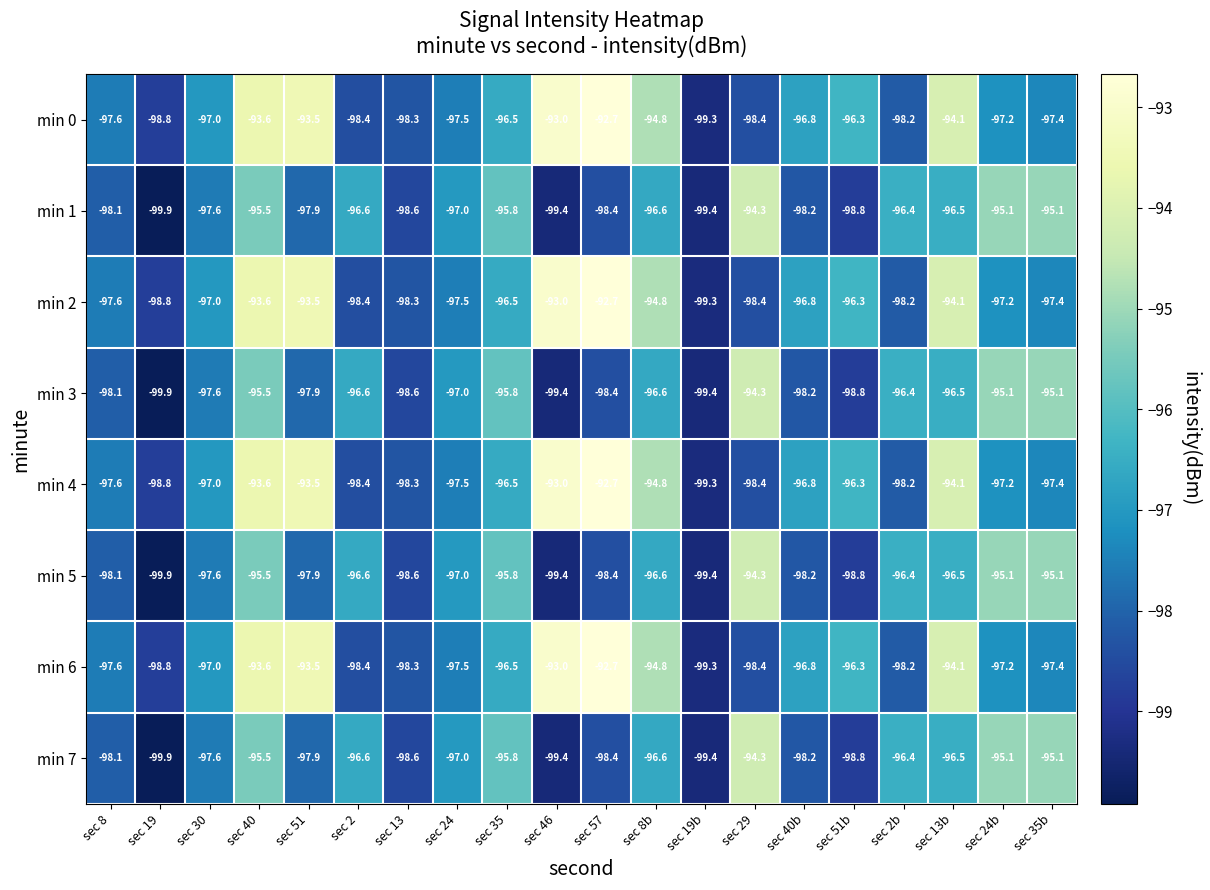

At which category is the sum across all series the highest?

sec 40